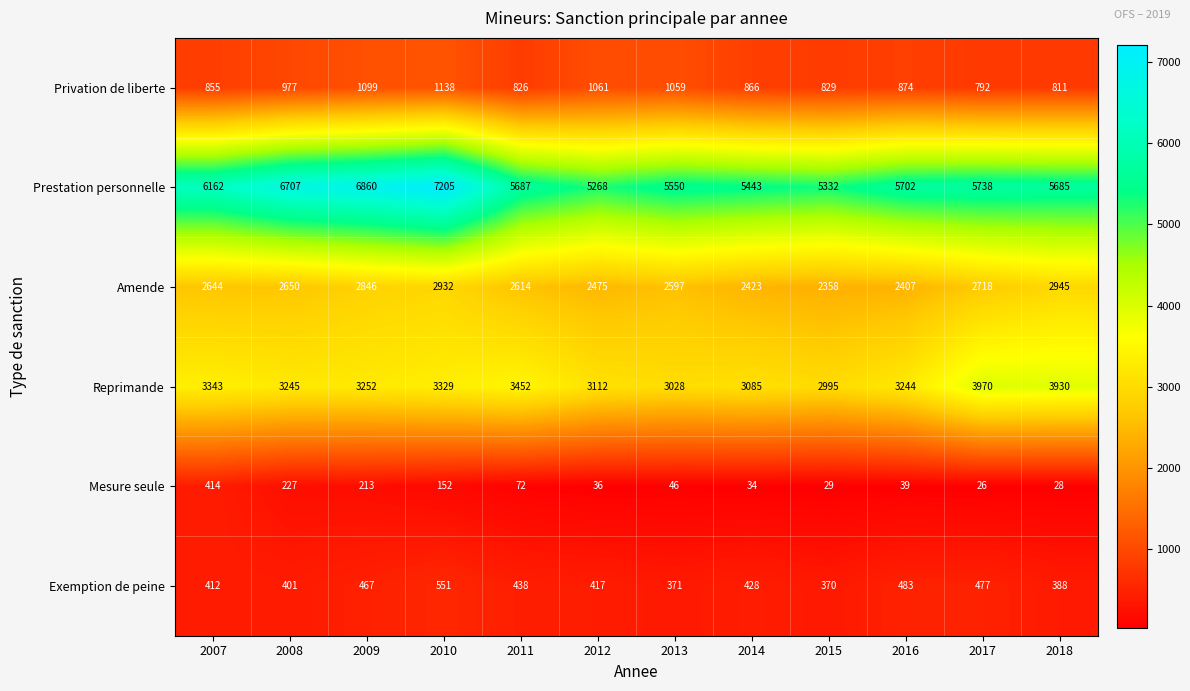

What is the average value of the Amende series?

2634